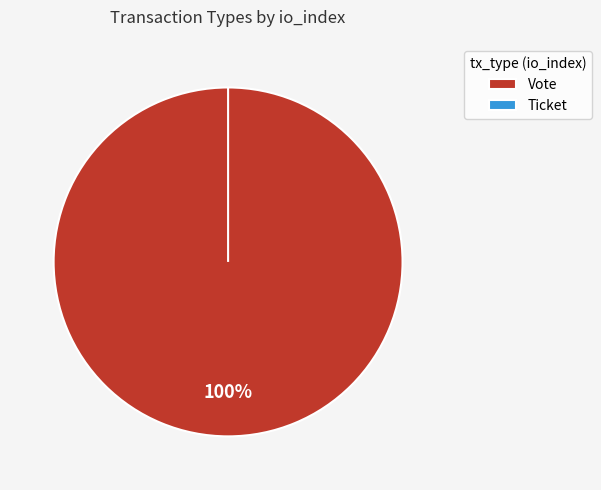

What is the majority slice?

Vote